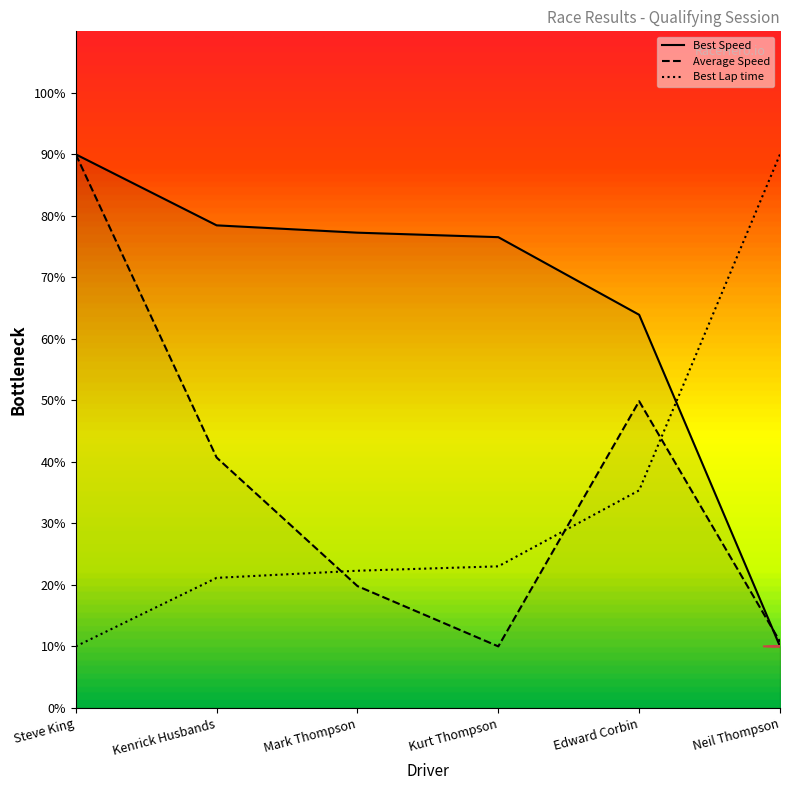

Reading right to left, what are all the values shown in this chart?

Total Time: Neil Thompson=10.8	Edward Corbin=49.9	Kurt Thompson=10.0	Mark Thompson=19.8	Kenrick Husbands=40.7	Steve King=90.0
Best Lap time: Neil Thompson=90.0	Edward Corbin=35.4	Kurt Thompson=23.0	Mark Thompson=22.3	Kenrick Husbands=21.1	Steve King=10.0
Best Speed: Neil Thompson=10.0	Edward Corbin=63.9	Kurt Thompson=76.5	Mark Thompson=77.3	Kenrick Husbands=78.5	Steve King=90.0